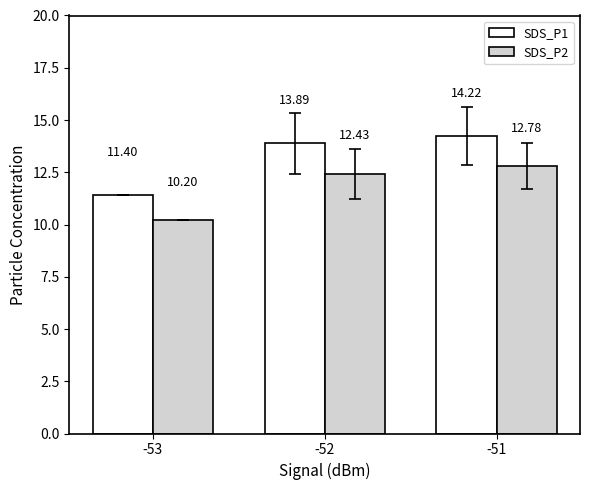

Rank the series at -52 from lowest to highest value.

SDS_P2, SDS_P1